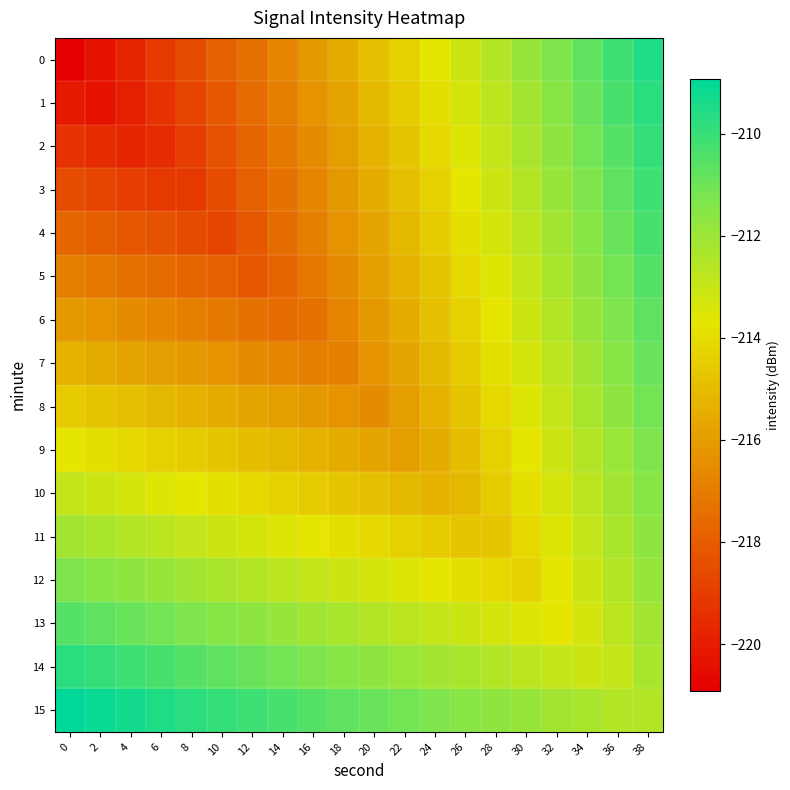

At which category is the sum across all series the highest?

38